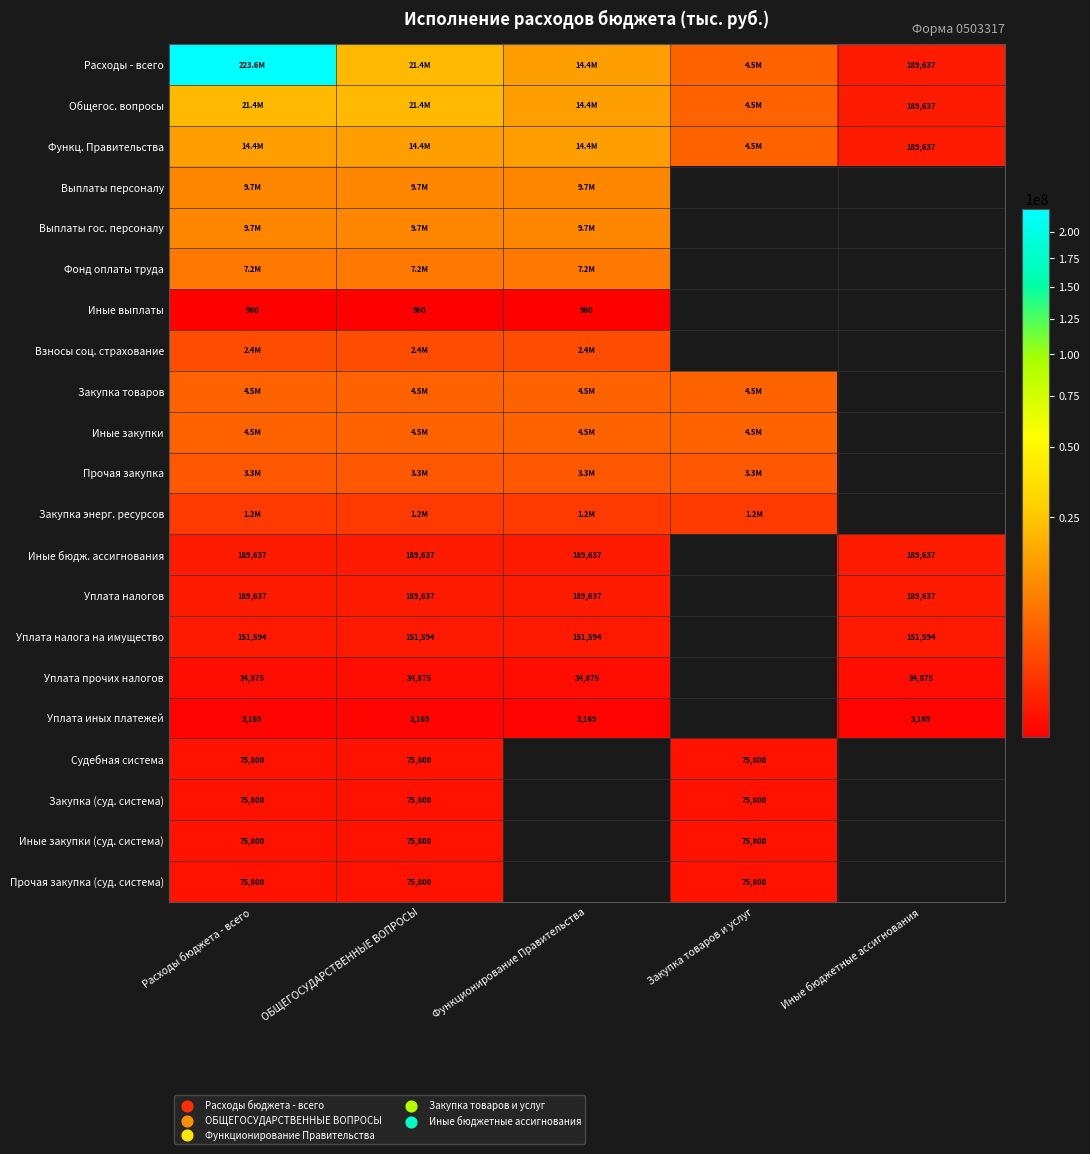

The Расходы - всего series shows 13062651.4 at ОБЩЕГОСУДАРСТВЕННЫЕ ВОПРОСЫ. True or false?

False